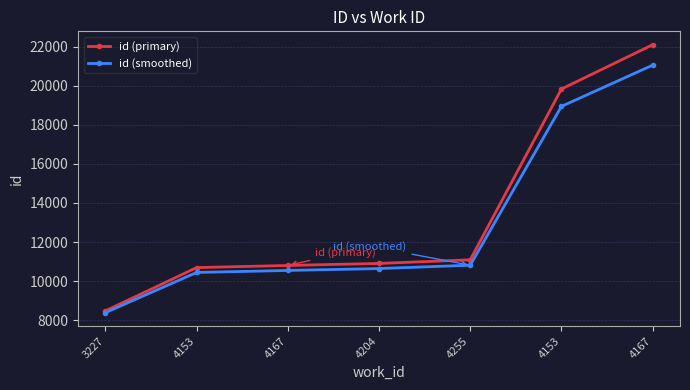

What are all the series names shown in the legend?

id (primary), id (smoothed)